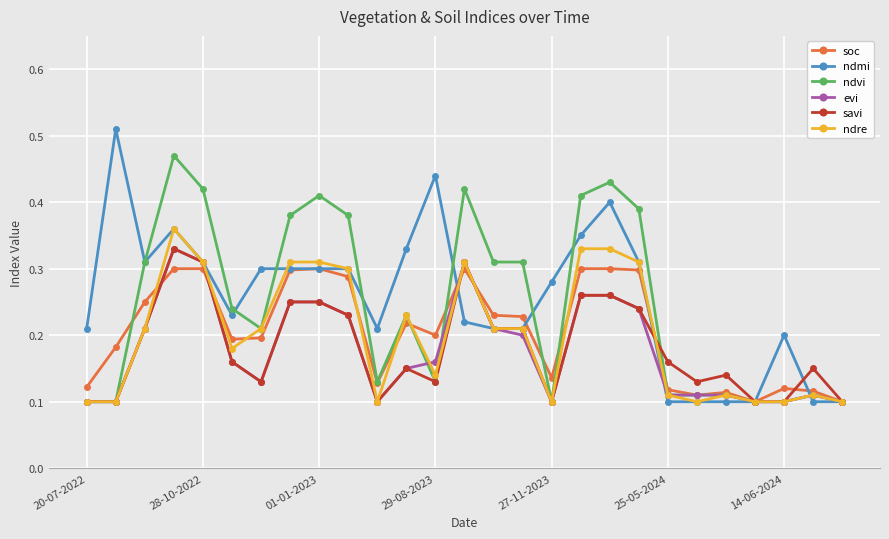

Which series has the widest spread of values?

ndmi